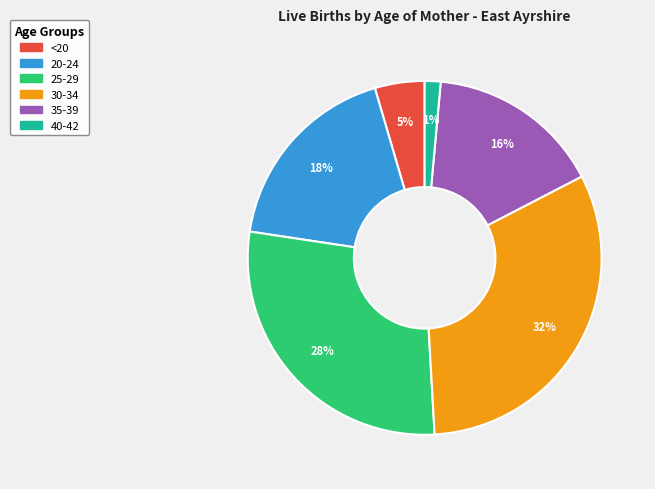

What is the smallest slice in the pie chart?

40-42